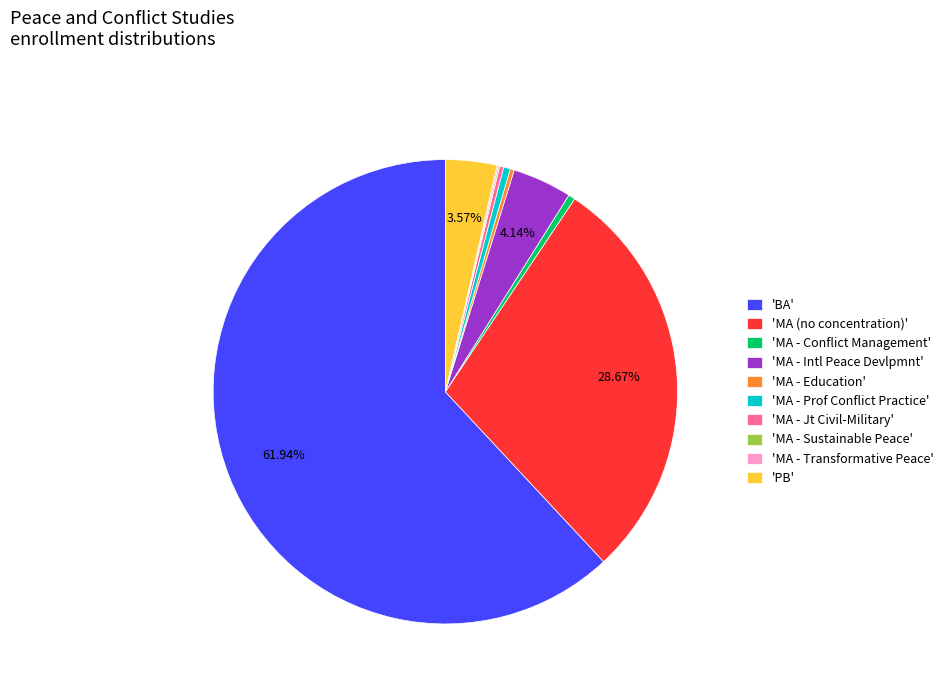

Is there a majority slice in this chart?

Yes